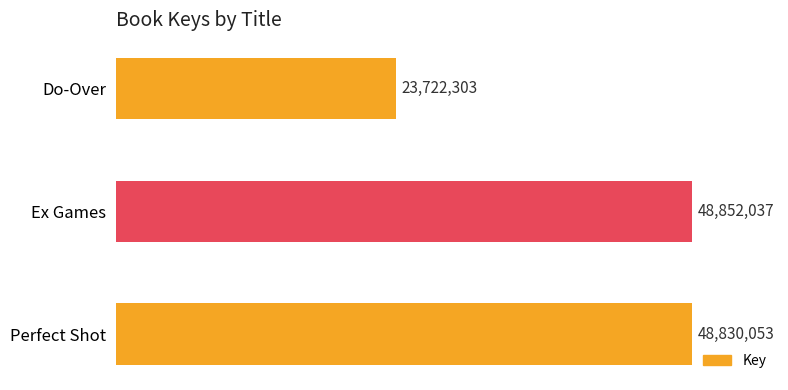

What is the change in value from Perfect Shot to Do-Over?

-25107750